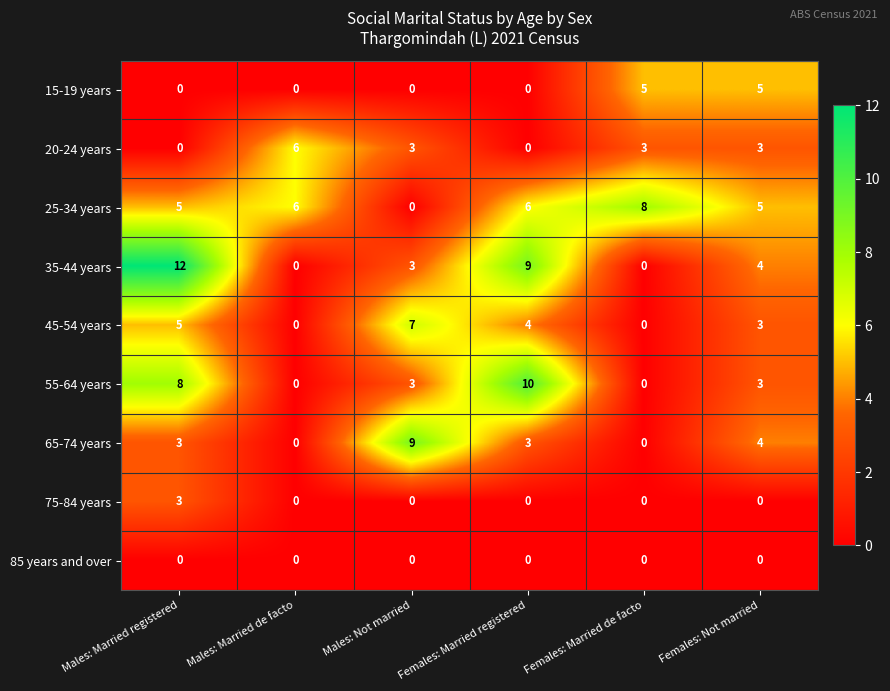

Which series has the largest range (max minus min)?

35-44 years